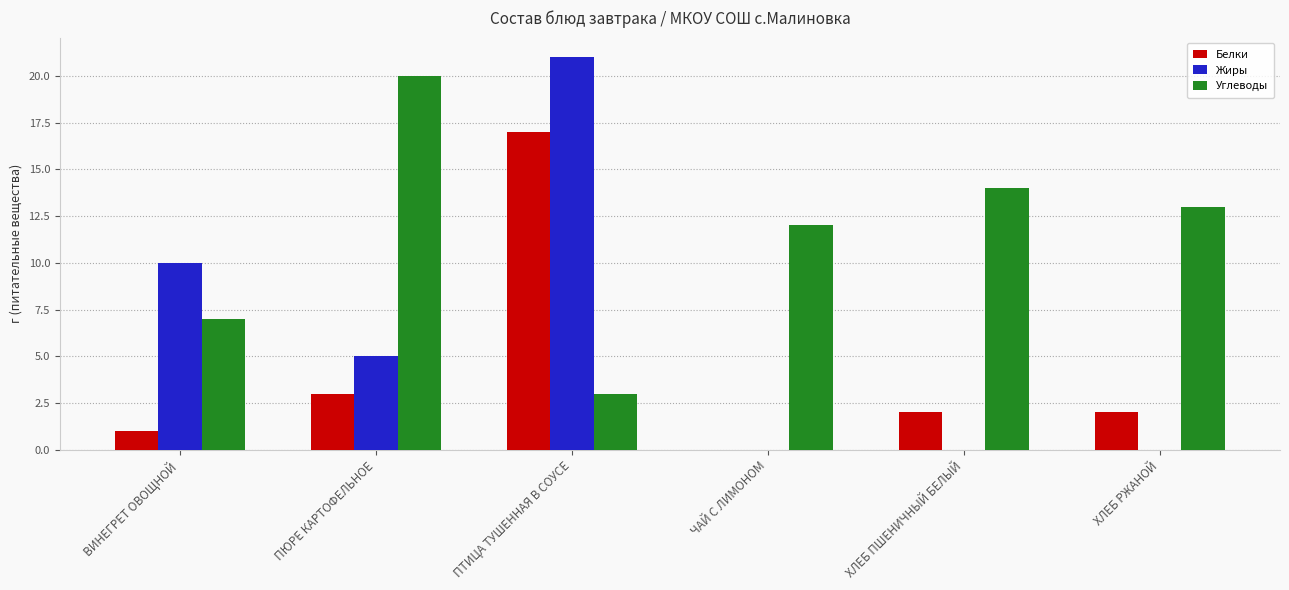

What is the greatest value displayed?

21